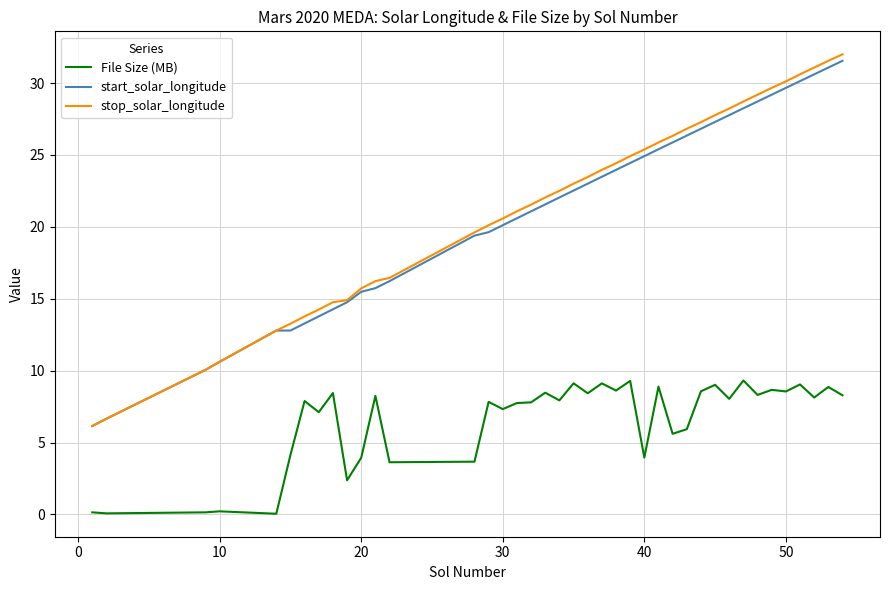

True or false: stop_solar_longitude and File Size (MB) intersect in this chart.

False